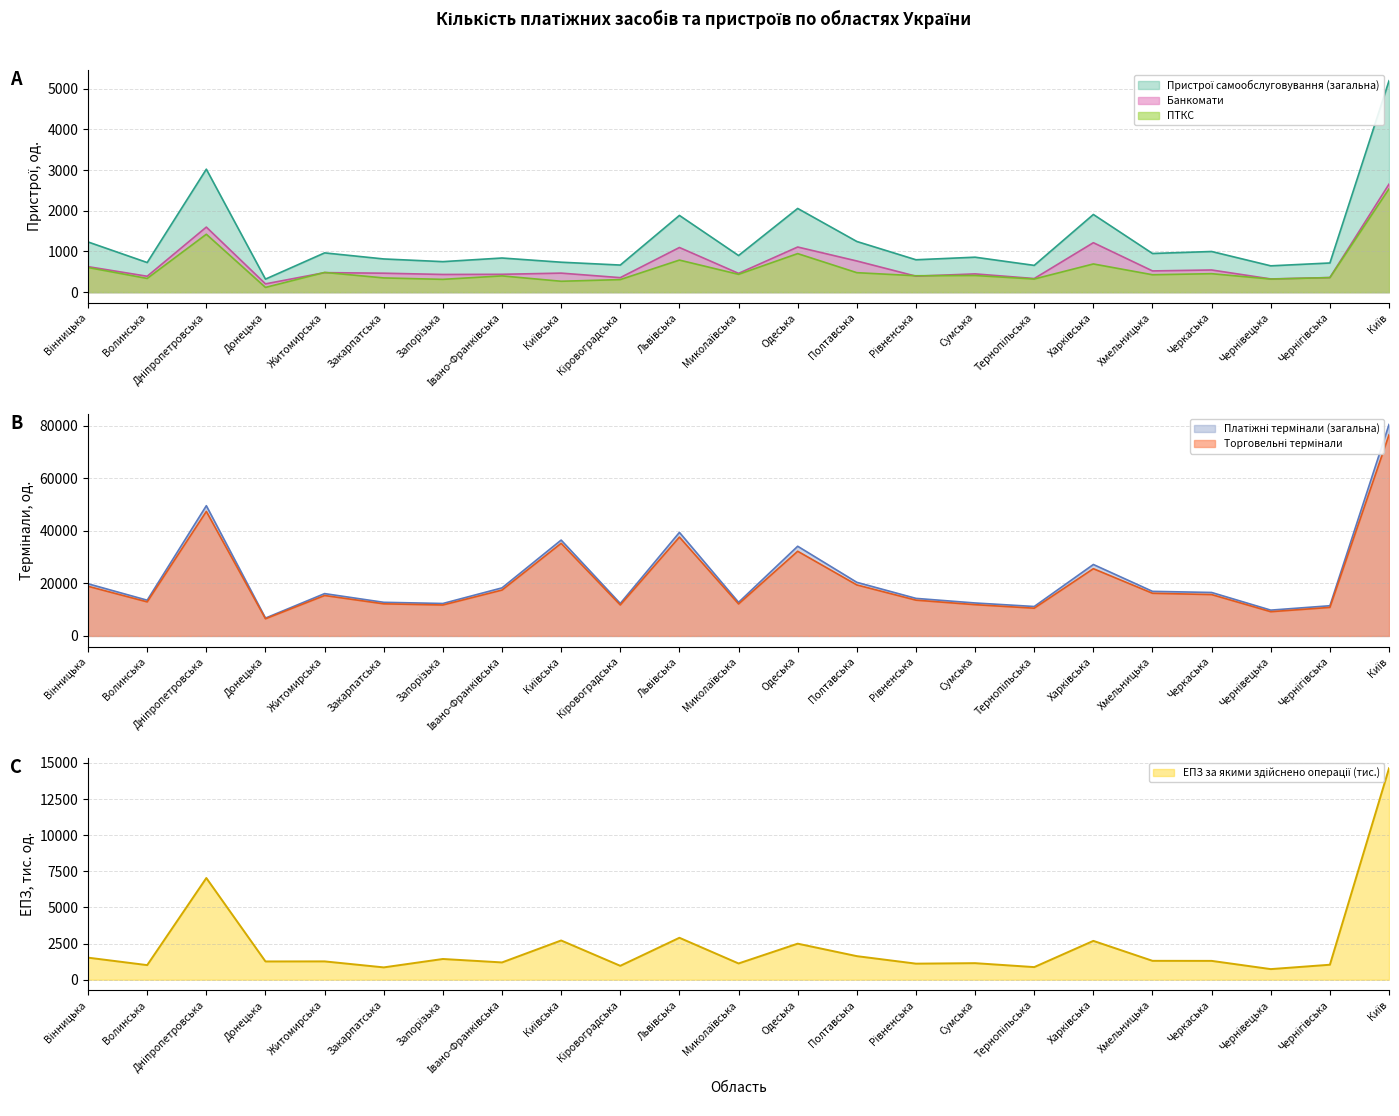

What is the label of the 12th point from the right?

Миколаївська